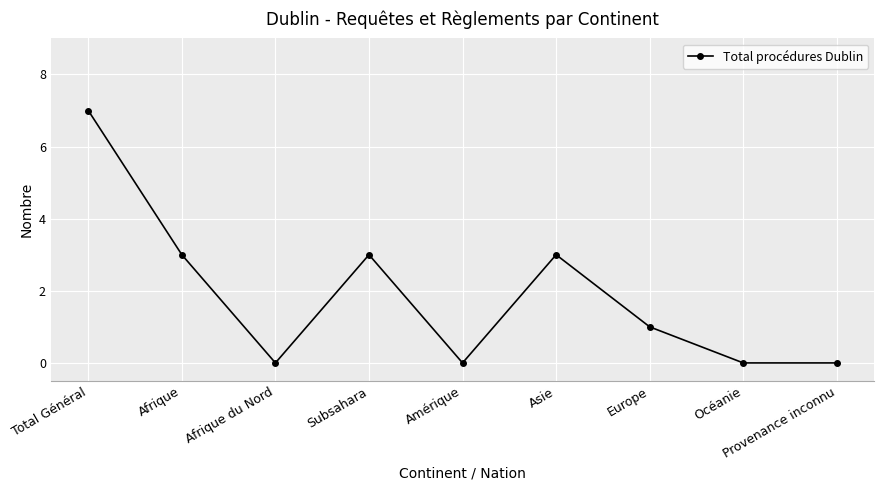

Is it true that the value at Amérique is 0?

True